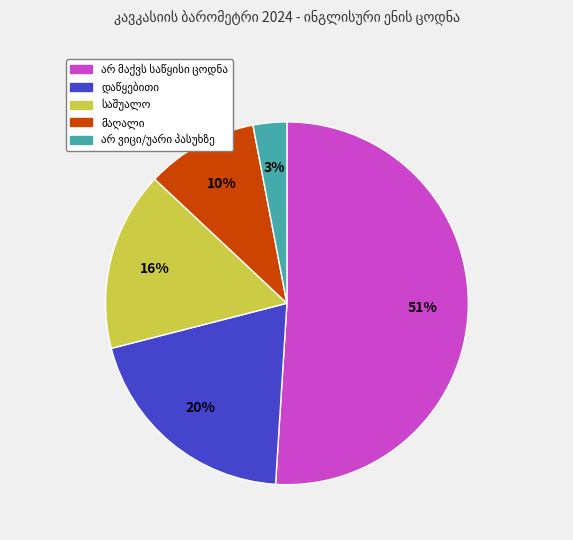

To the nearest percent, what is the difference between the largest and smallest slice percentages?

48%